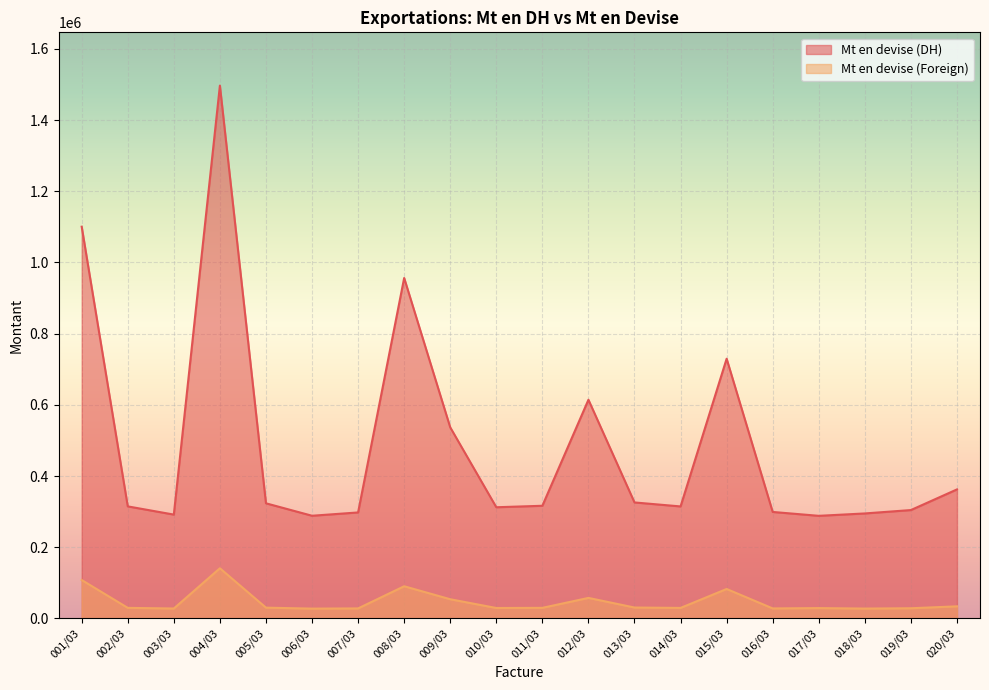

What is the label of the 14th point from the left?

014/03